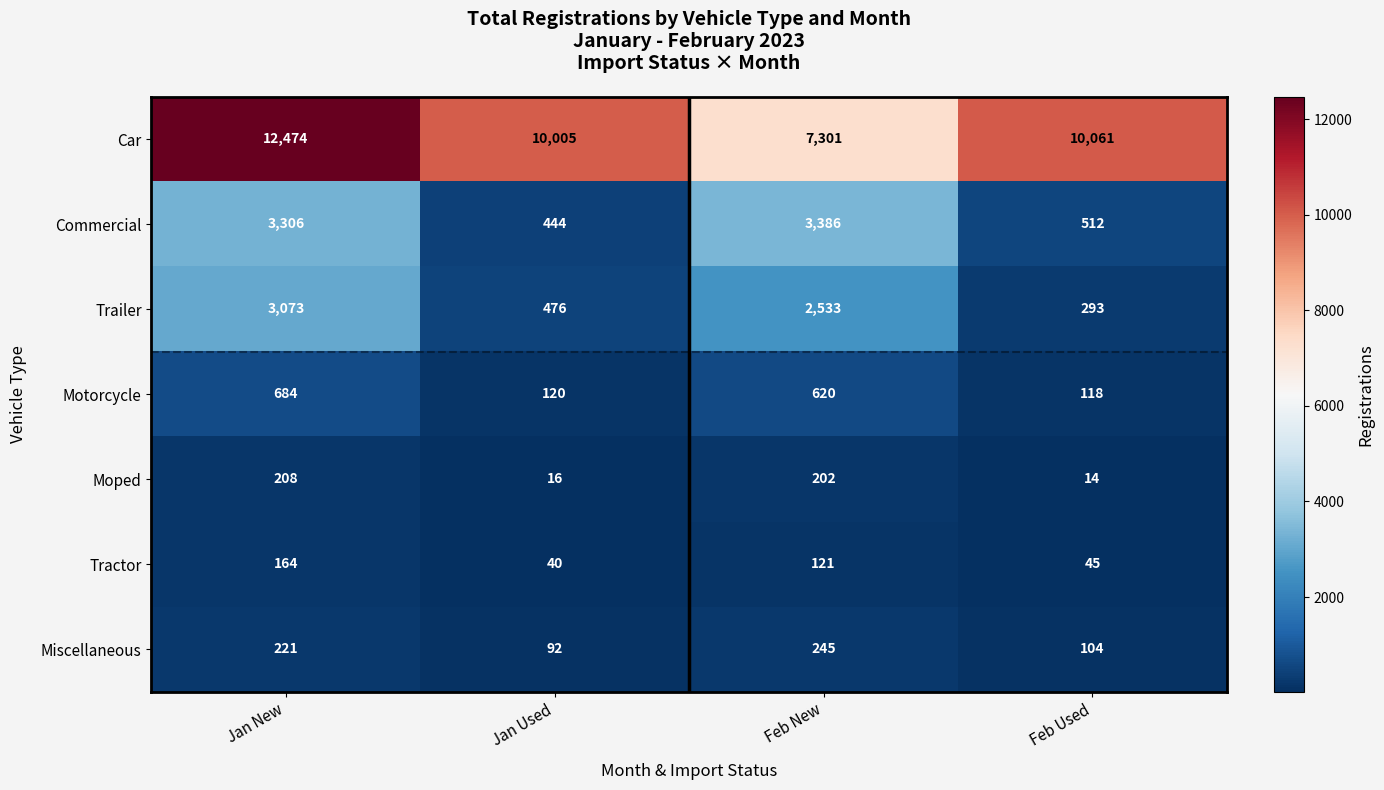

How many values in the Car series are below 10061?

2